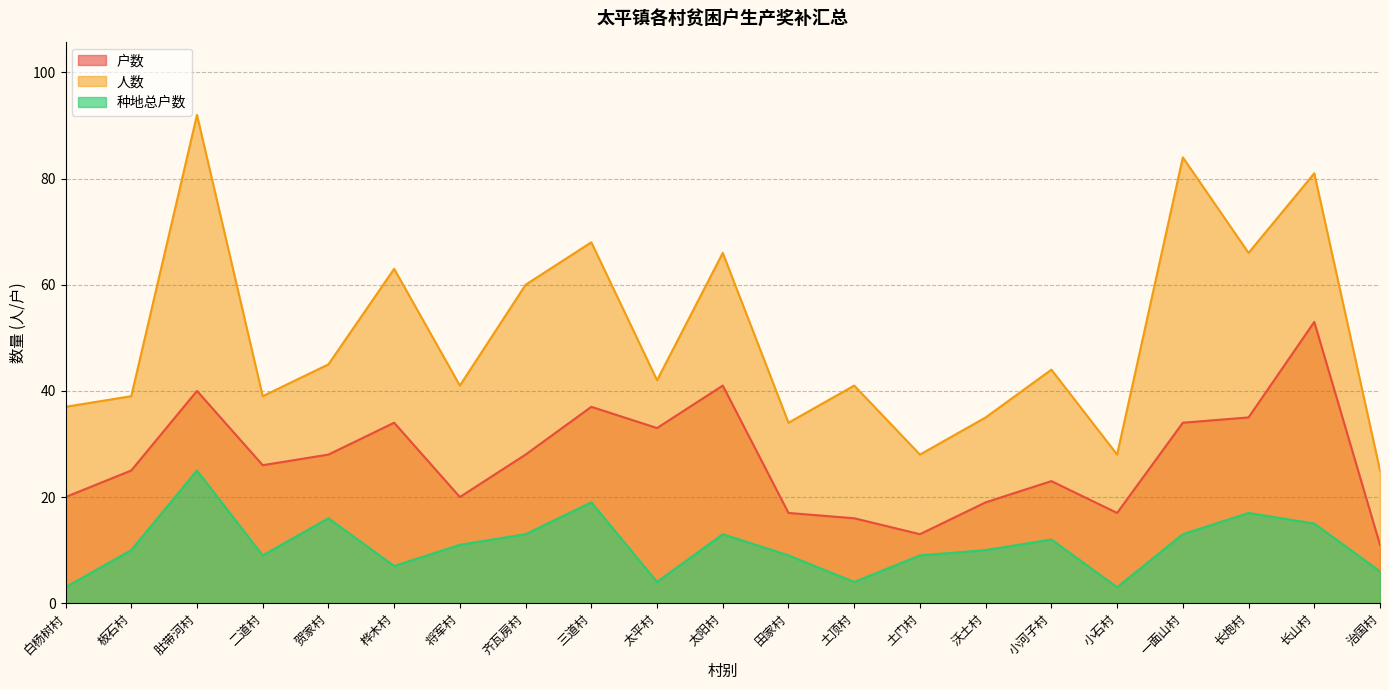

What is the smallest value displayed?

3